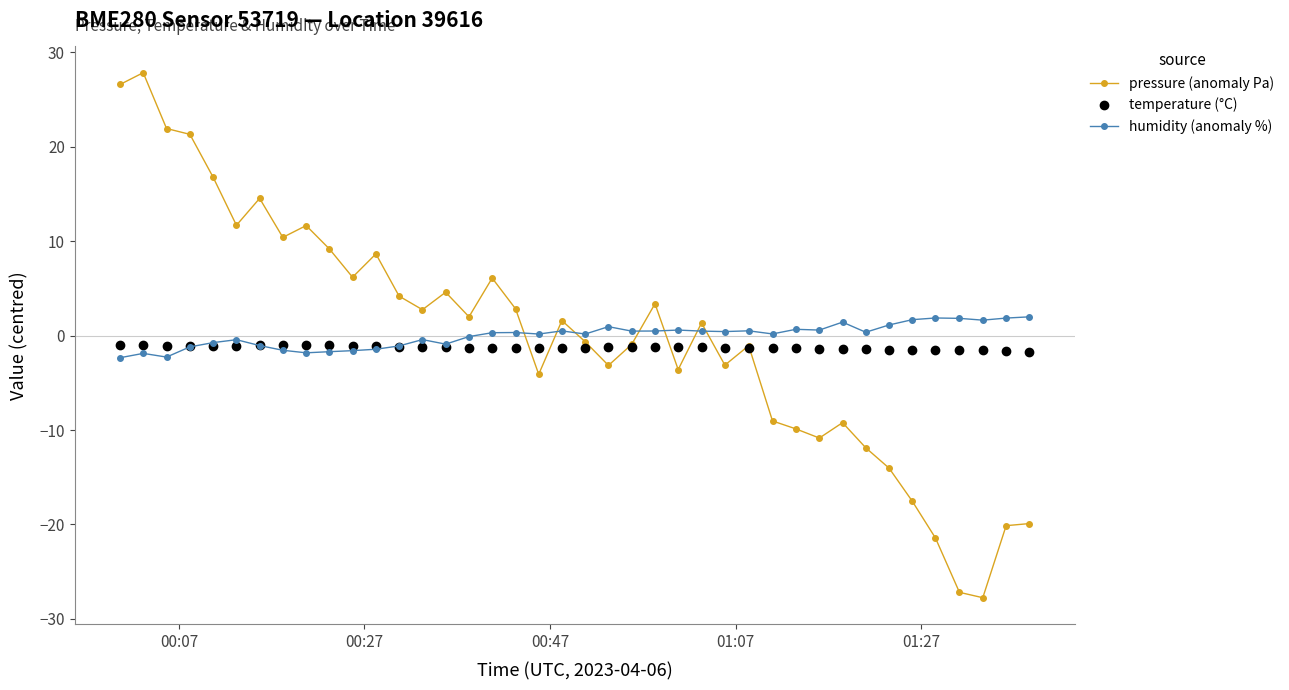

Which series has the largest range (max minus min)?

pressure (anomaly Pa)